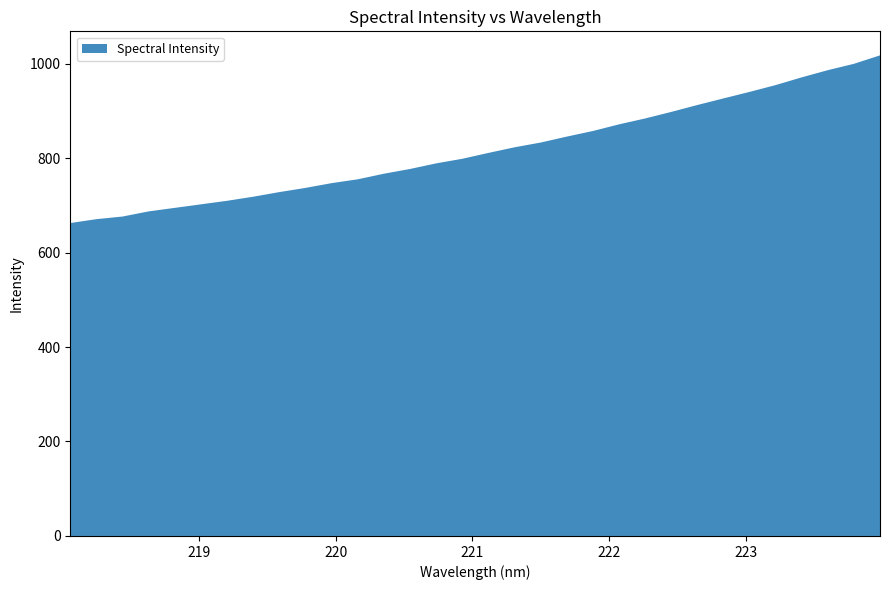

Reading left to right, extract all data points from this chart.

218.0596=662.4	218.2508=670.6	218.442=676.2	218.6332=687.1	218.8244=694.6	219.0156=702.1	219.2067=709.5	219.3979=718.2	219.589=728.0	219.7801=736.9	219.9712=746.9	220.1623=755.0	220.3533=766.9	220.5444=776.9	220.7354=788.8	220.9264=798.5	221.1174=810.9	221.3083=822.8	221.4993=832.8	221.6902=845.4	221.8812=857.3	222.0721=871.3	222.263=883.8	222.4538=897.7	222.6447=912.3	222.8355=926.2	223.0264=940.0	223.2172=954.5	223.408=970.8	223.5987=986.0	223.7895=999.5	223.9802=1017.4